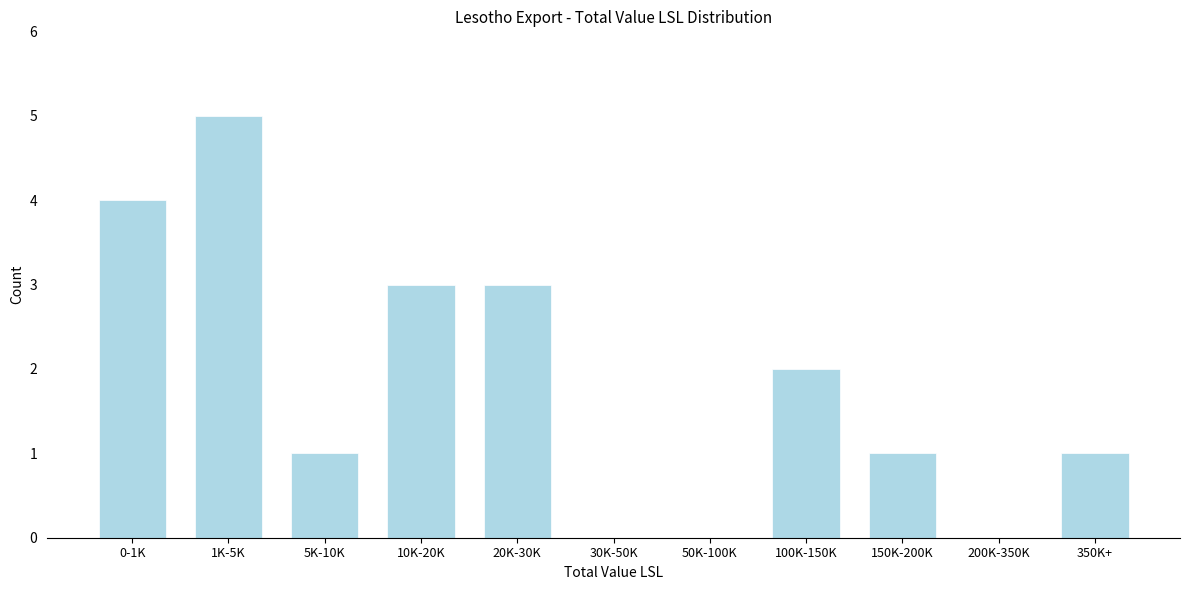

Reading left to right, list all the values displayed in this chart.

0-1K=4	1K-5K=5	5K-10K=1	10K-20K=3	20K-30K=3	30K-50K=0	50K-100K=0	100K-150K=2	150K-200K=1	200K-350K=0	350K+=1